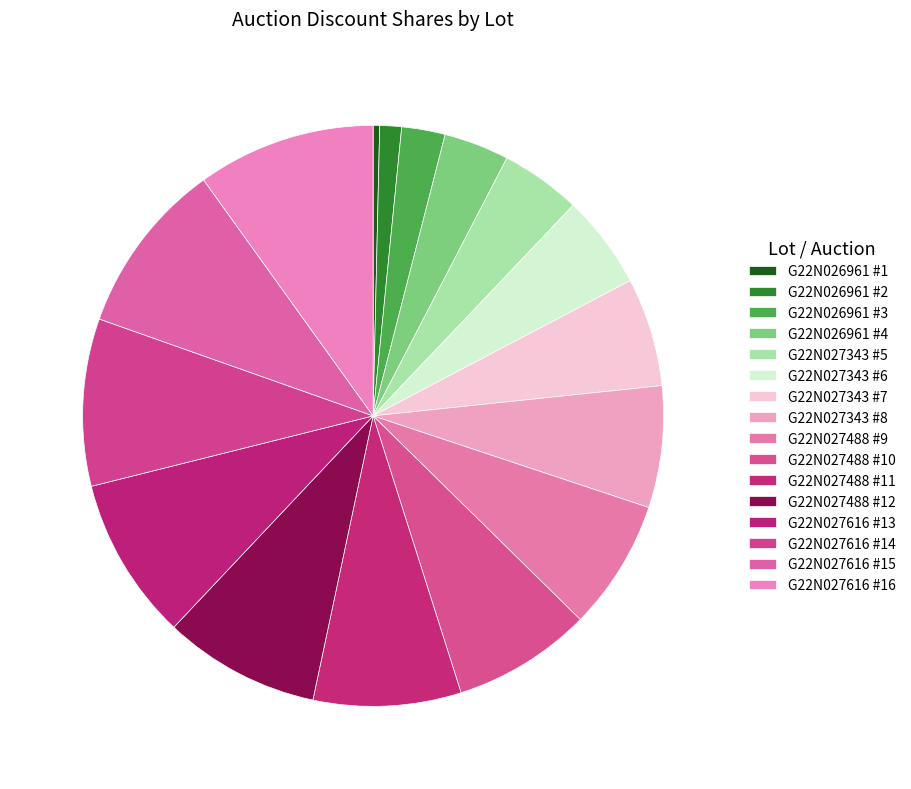

How many slices are in this pie chart?

16